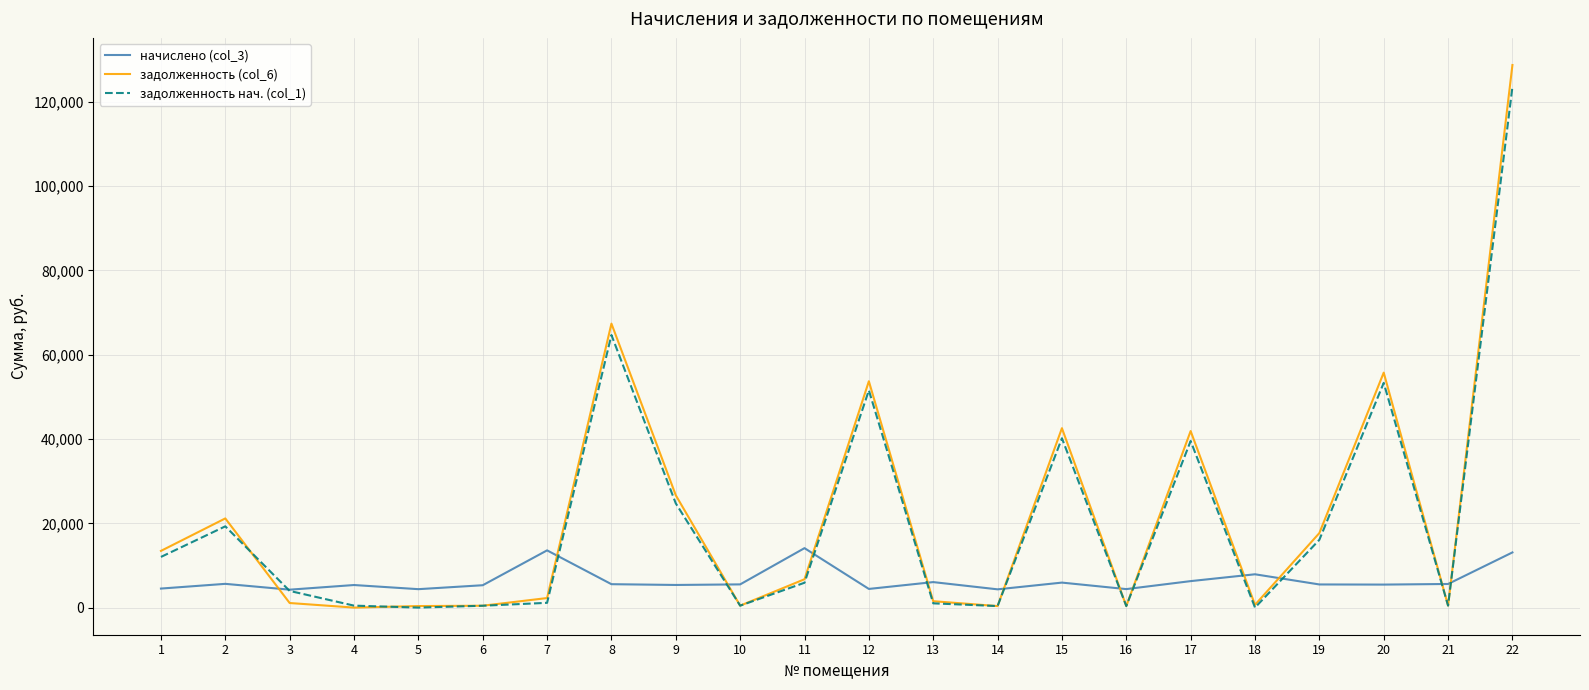

How many lines are shown in the chart?

3